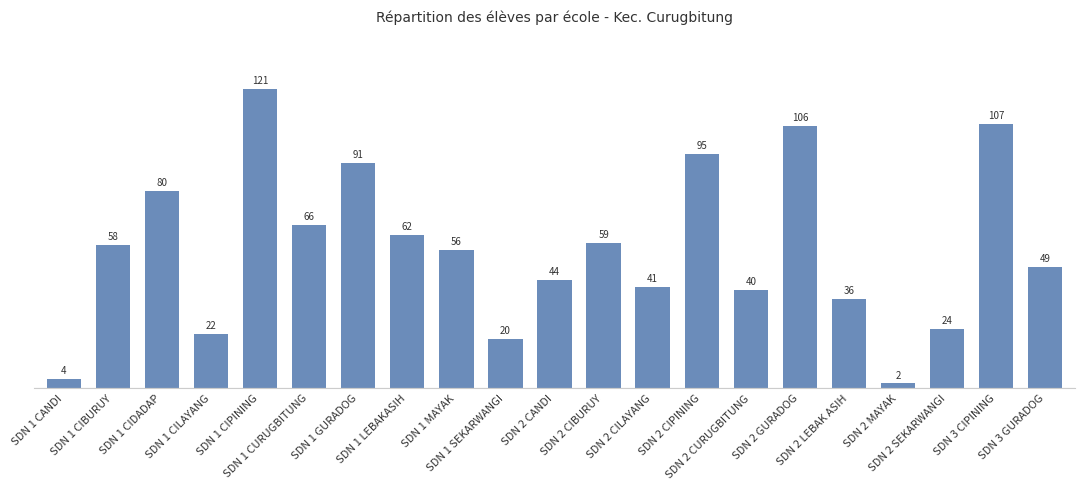

Reading left to right, what are all the values shown in this chart?

4	58	80	22	121	66	91	62	56	20	44	59	41	95	40	106	36	2	24	107	49